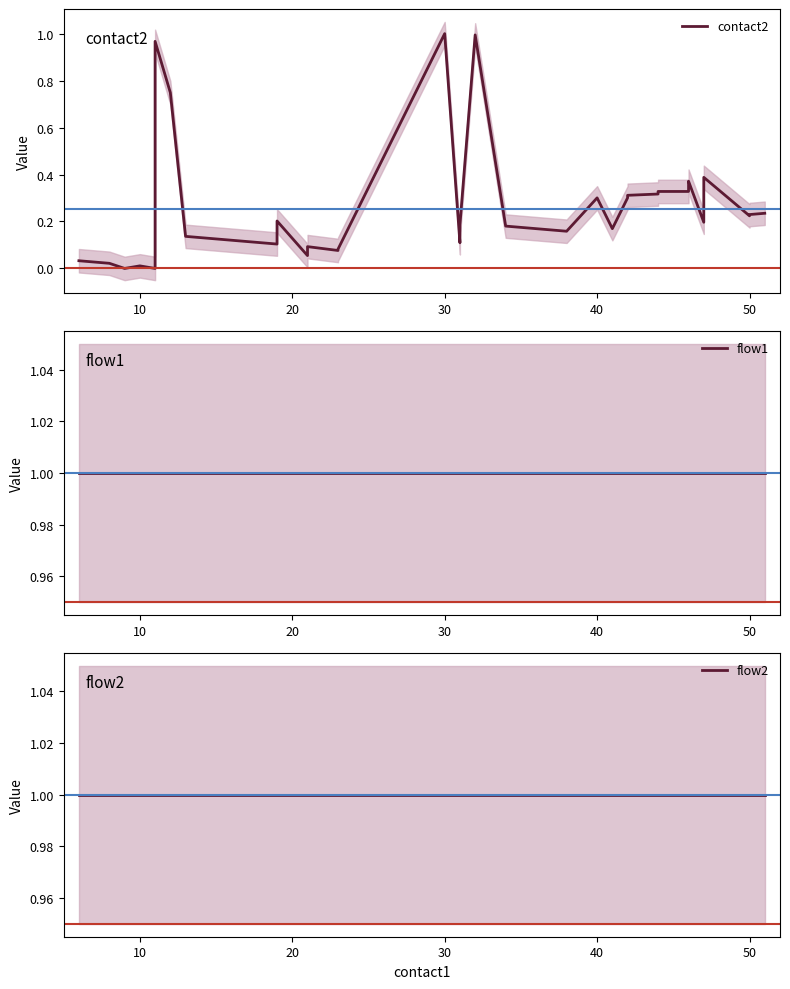

The value of contact2 at 36 is 0.7. True or false?

False